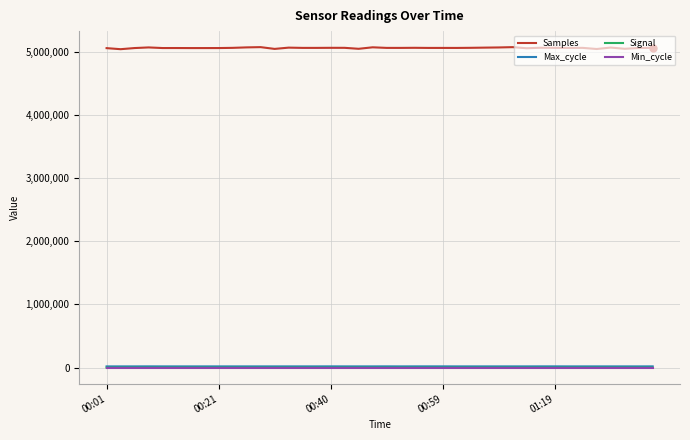

What is the greatest value displayed?

5069147